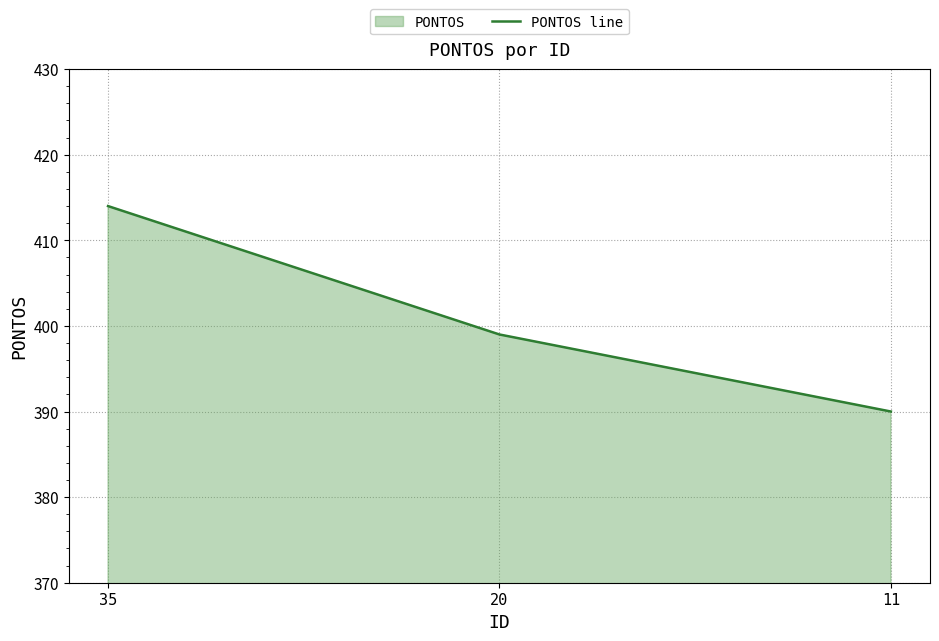

Read the value at 35.

414